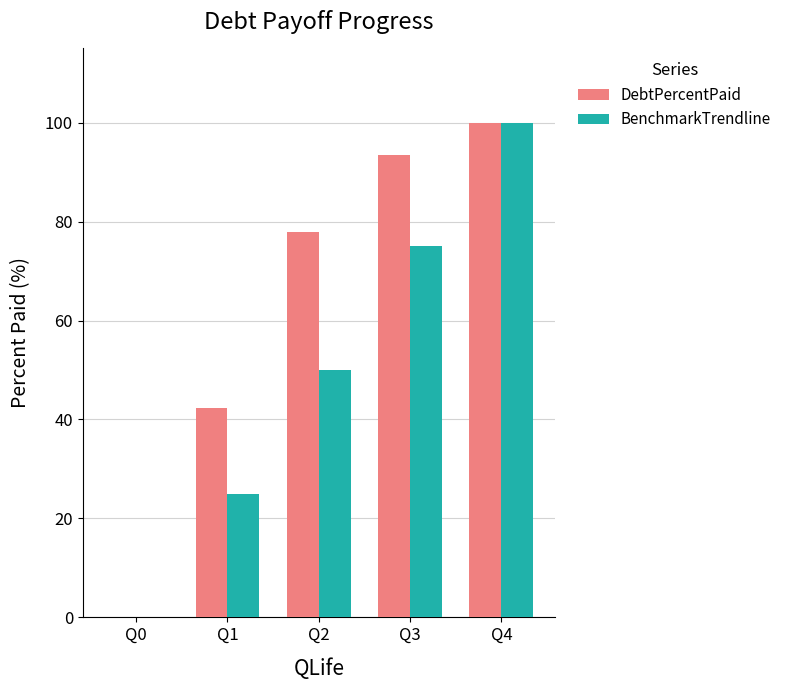

Count the number of data series in this chart.

2